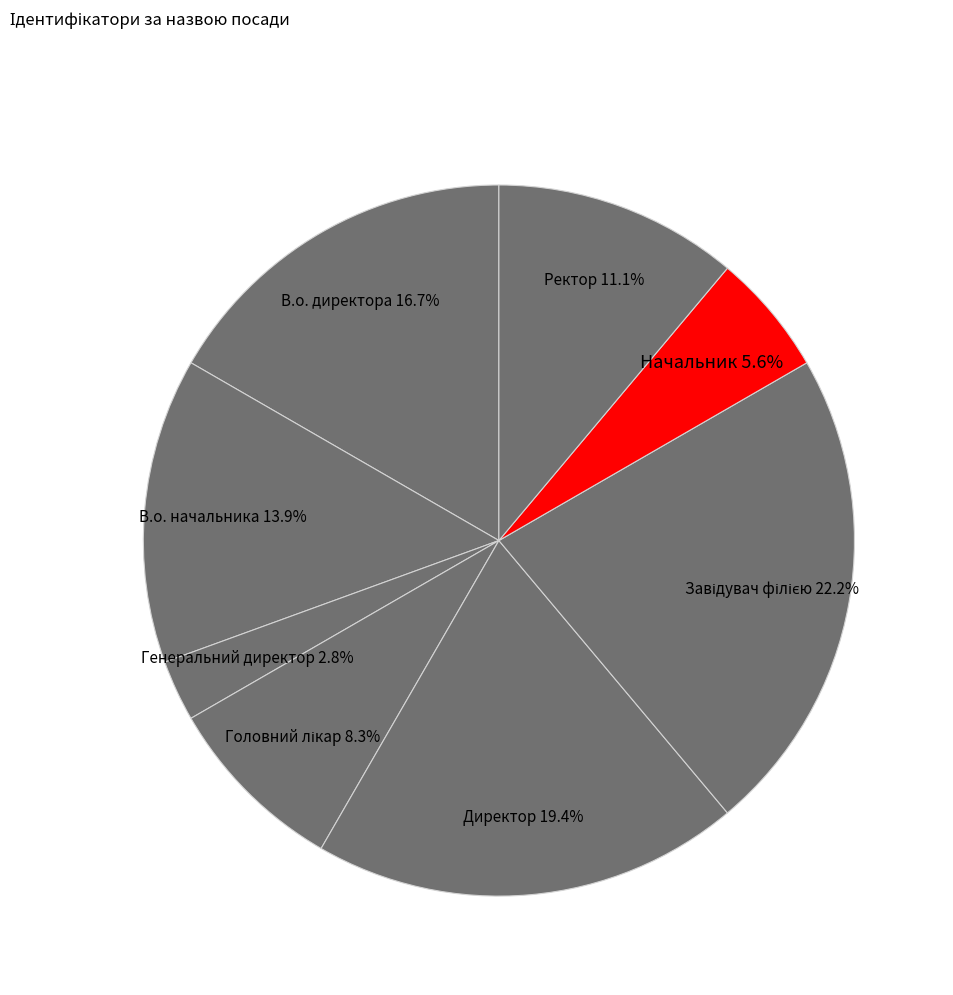

What is the ratio of the value at Директор to the value at В.о. начальника?

1.4